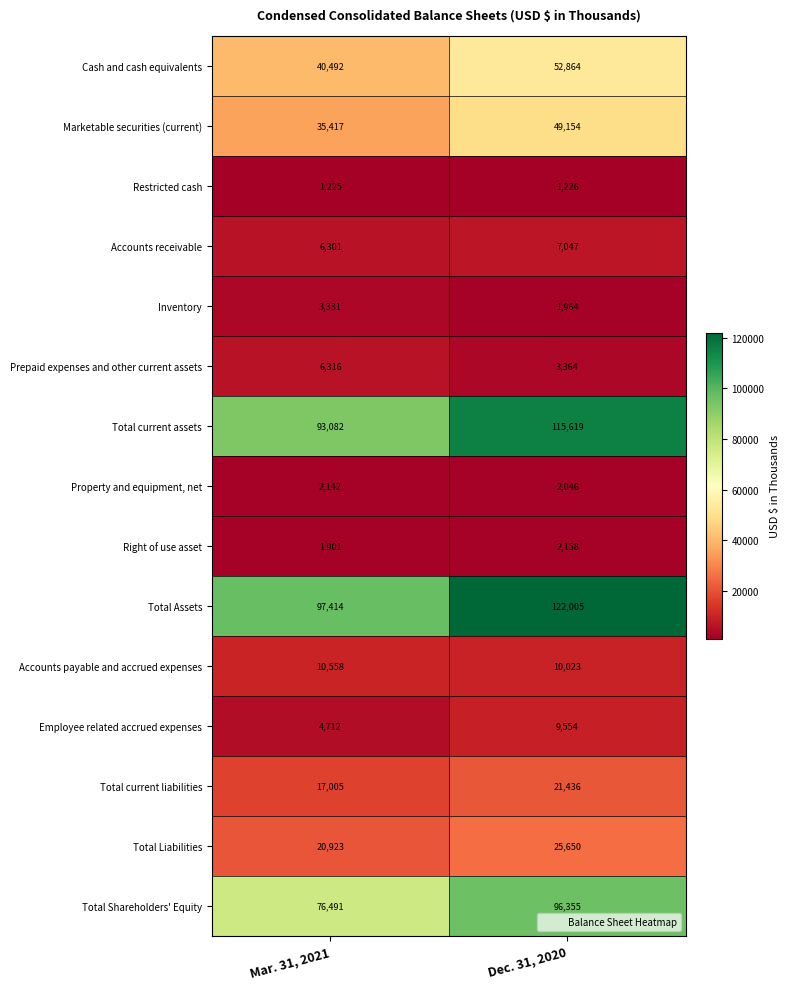

The value of Employee related accrued expenses at Mar. 31, 2021 is 4712. True or false?

True